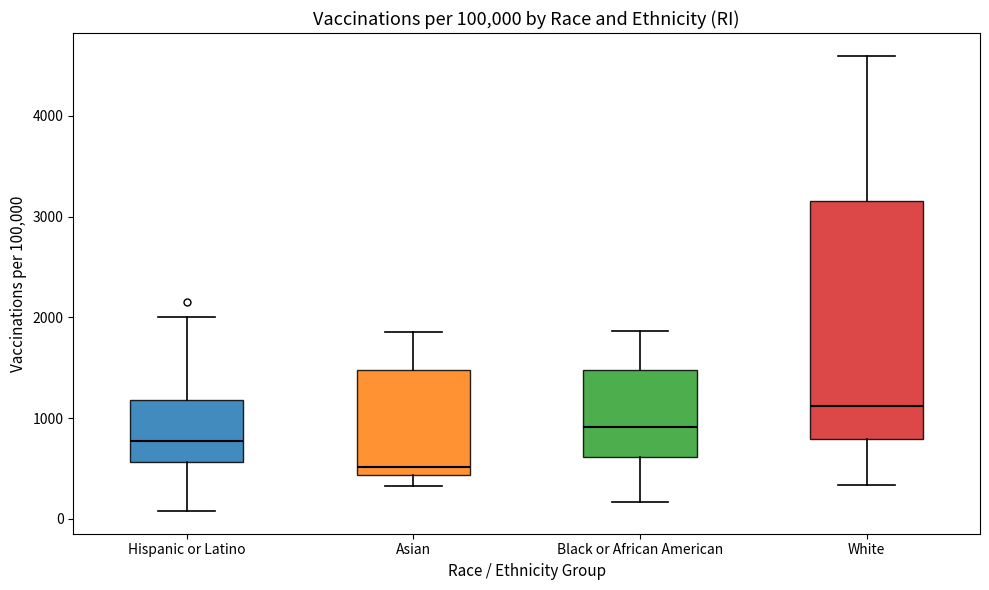

Where does the lower whisker of the box for Black or African American end on the y-axis? The values are not printed on the chart, so give them approximately, as read against the axis.

200